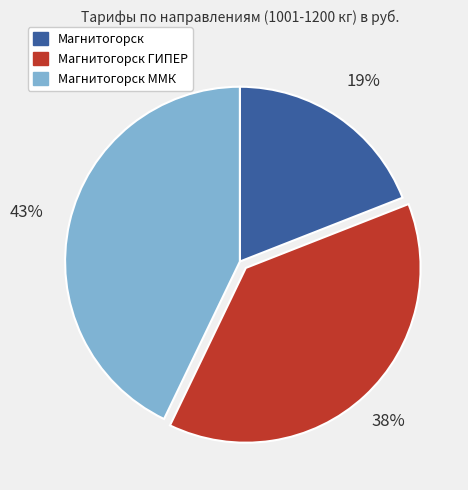

To the nearest percent, what is the combined percentage of Магнитогорск ГИПЕР and Магнитогорск ММК?

81%